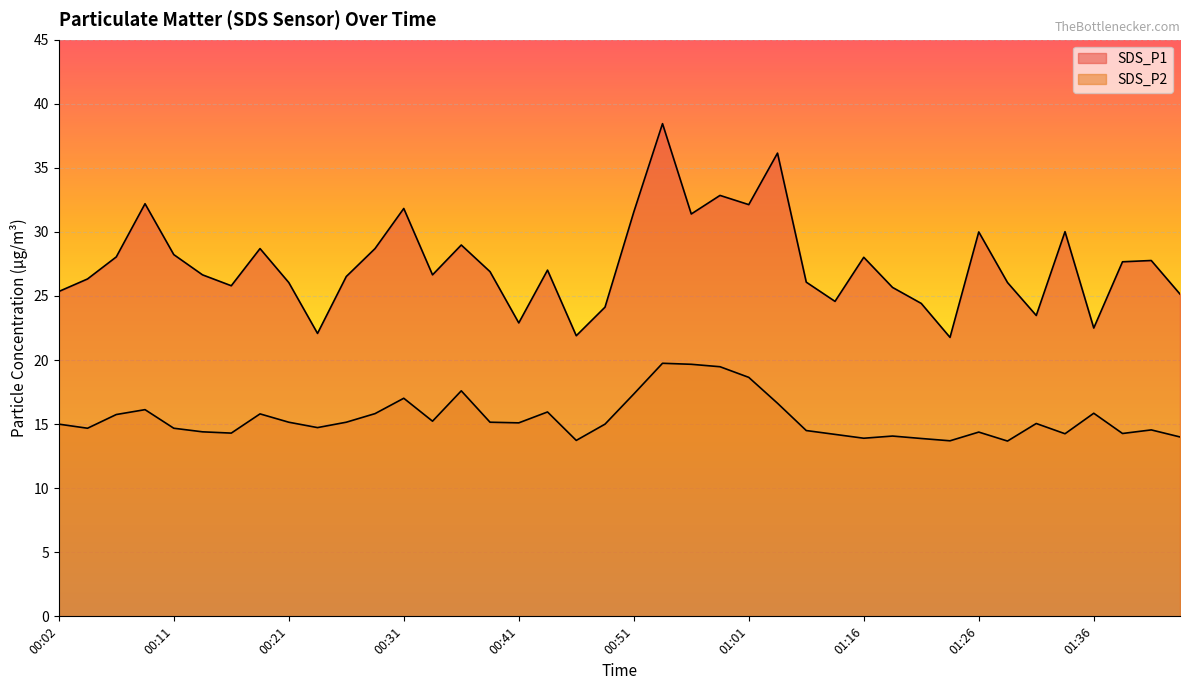

Reading left to right, list all the values displayed in this chart.

SDS_P1: 00:02=25.4	00:04=26.3	00:06=28.1	00:09=32.2	00:11=28.2	00:14=26.6	00:16=25.8	00:19=28.7	00:21=26.1	00:23=22.1	00:26=26.5	00:28=28.7	00:31=31.8	00:33=26.6	00:36=29.0	00:38=26.9	00:41=22.9	00:43=27.0	00:46=21.9	00:48=24.1	00:51=31.6	00:53=38.5	00:56=31.4	00:58=32.9	01:01=32.1	01:03=36.1	01:08=26.1	01:14=24.6	01:16=28.0	01:18=25.7	01:21=24.4	01:23=21.8	01:26=30.0	01:28=26.1	01:31=23.5	01:33=30.0	01:36=22.5	01:38=27.7	01:41=27.8	01:43=25.1
SDS_P2: 00:02=15.0	00:04=14.7	00:06=15.8	00:09=16.1	00:11=14.7	00:14=14.4	00:16=14.3	00:19=15.8	00:21=15.2	00:23=14.7	00:26=15.2	00:28=15.8	00:31=17.0	00:33=15.2	00:36=17.6	00:38=15.2	00:41=15.1	00:43=15.9	00:46=13.7	00:48=15.0	00:51=17.4	00:53=19.8	00:56=19.7	00:58=19.5	01:01=18.6	01:03=16.6	01:08=14.5	01:14=14.2	01:16=13.9	01:18=14.1	01:21=13.9	01:23=13.7	01:26=14.4	01:28=13.7	01:31=15.1	01:33=14.2	01:36=15.8	01:38=14.3	01:41=14.6	01:43=14.0